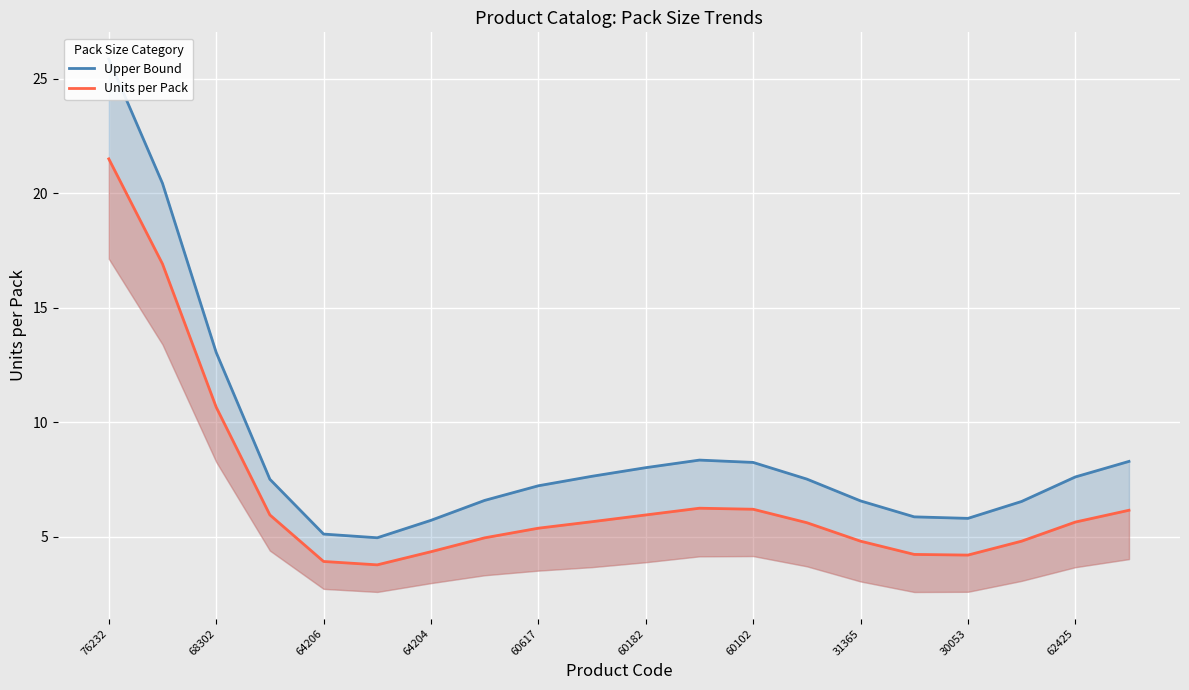

True or false: Upper Bound and Units per Pack cross at least once.

False